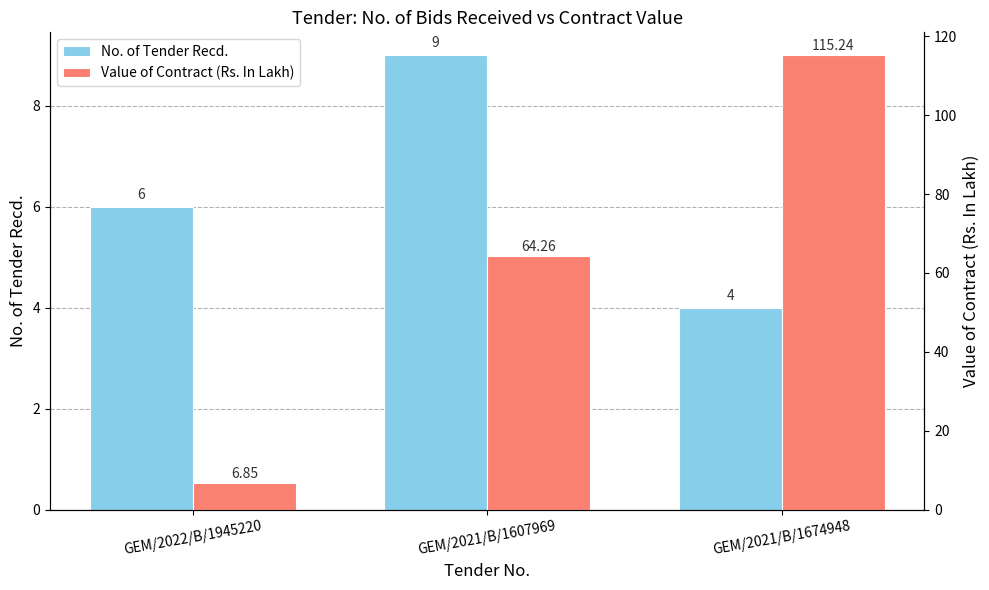

What is the total value across all series at GEM/2021/B/1607969?

73.3